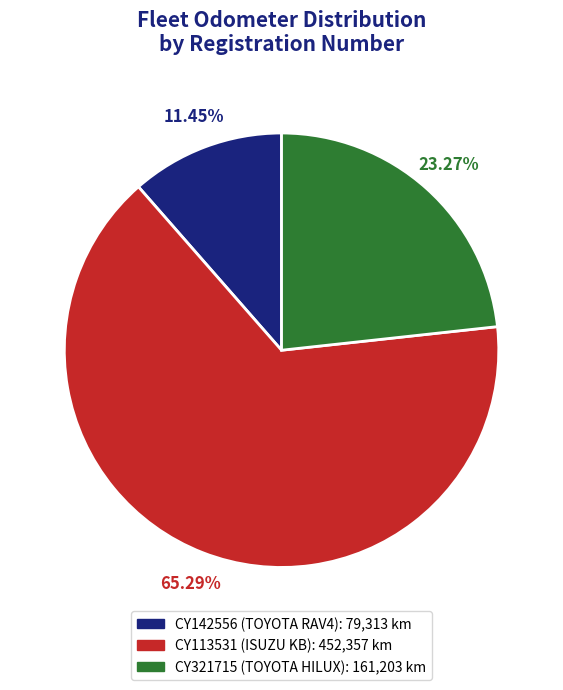

How much of the chart is everything except CY113531?

34.7%